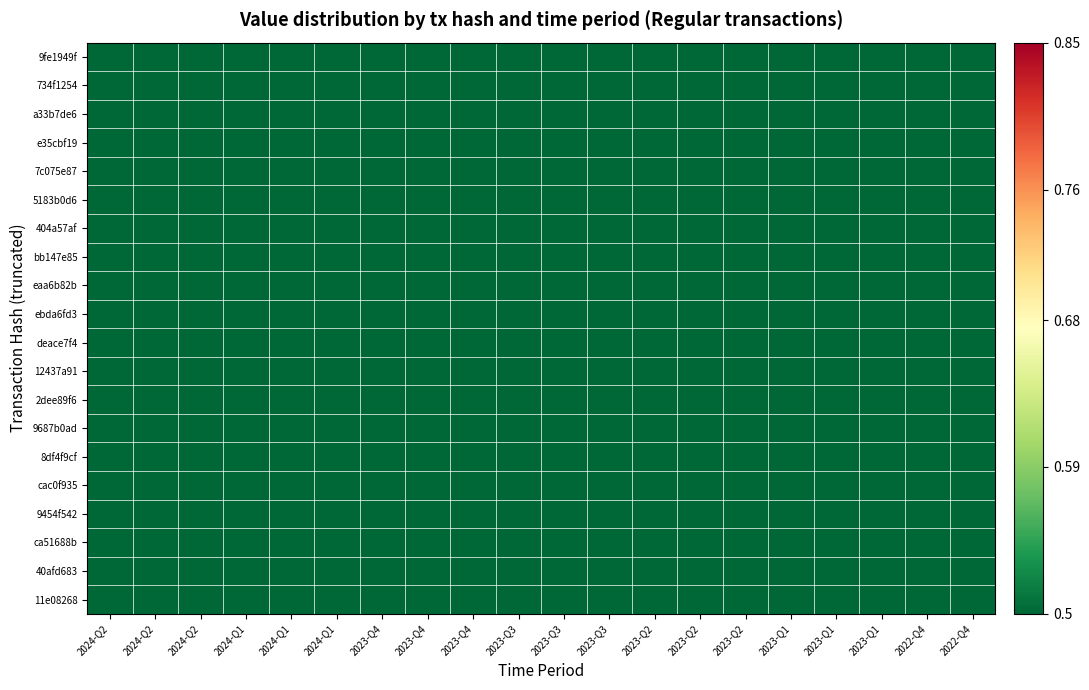

Reading right to left, what are all the values shown in this chart?

9fe1949f: 2022-Q4=0.5	2022-Q4=0.5	2023-Q1=0.5	2023-Q1=0.5	2023-Q1=0.5	2023-Q2=0.5	2023-Q2=0.5	2023-Q2=0.5	2023-Q3=0.5	2023-Q3=0.5	2023-Q3=0.5	2023-Q4=0.5	2023-Q4=0.5	2023-Q4=0.5	2024-Q1=0.5	2024-Q1=0.5	2024-Q1=0.5	2024-Q2=0.5	2024-Q2=0.5	2024-Q2=0.2
734f1254: 2022-Q4=0.5	2022-Q4=0.5	2023-Q1=0.5	2023-Q1=0.5	2023-Q1=0.5	2023-Q2=0.5	2023-Q2=0.5	2023-Q2=0.5	2023-Q3=0.5	2023-Q3=0.5	2023-Q3=0.5	2023-Q4=0.5	2023-Q4=0.5	2023-Q4=0.5	2024-Q1=0.5	2024-Q1=0.5	2024-Q1=0.5	2024-Q2=0.5	2024-Q2=0.2	2024-Q2=0.5
a33b7de6: 2022-Q4=0.5	2022-Q4=0.5	2023-Q1=0.5	2023-Q1=0.5	2023-Q1=0.5	2023-Q2=0.5	2023-Q2=0.5	2023-Q2=0.5	2023-Q3=0.5	2023-Q3=0.5	2023-Q3=0.5	2023-Q4=0.5	2023-Q4=0.5	2023-Q4=0.5	2024-Q1=0.5	2024-Q1=0.5	2024-Q1=0.5	2024-Q2=0.2	2024-Q2=0.5	2024-Q2=0.5
e35cbf19: 2022-Q4=0.5	2022-Q4=0.5	2023-Q1=0.5	2023-Q1=0.5	2023-Q1=0.5	2023-Q2=0.5	2023-Q2=0.5	2023-Q2=0.5	2023-Q3=0.5	2023-Q3=0.5	2023-Q3=0.5	2023-Q4=0.5	2023-Q4=0.5	2023-Q4=0.5	2024-Q1=0.5	2024-Q1=0.5	2024-Q1=0.2	2024-Q2=0.5	2024-Q2=0.5	2024-Q2=0.5
7c075e87: 2022-Q4=0.5	2022-Q4=0.5	2023-Q1=0.5	2023-Q1=0.5	2023-Q1=0.5	2023-Q2=0.5	2023-Q2=0.5	2023-Q2=0.5	2023-Q3=0.5	2023-Q3=0.5	2023-Q3=0.5	2023-Q4=0.5	2023-Q4=0.5	2023-Q4=0.5	2024-Q1=0.5	2024-Q1=0.2	2024-Q1=0.5	2024-Q2=0.5	2024-Q2=0.5	2024-Q2=0.5
5183b0d6: 2022-Q4=0.5	2022-Q4=0.5	2023-Q1=0.5	2023-Q1=0.5	2023-Q1=0.5	2023-Q2=0.5	2023-Q2=0.5	2023-Q2=0.5	2023-Q3=0.5	2023-Q3=0.5	2023-Q3=0.5	2023-Q4=0.5	2023-Q4=0.5	2023-Q4=0.5	2024-Q1=0.2	2024-Q1=0.5	2024-Q1=0.5	2024-Q2=0.5	2024-Q2=0.5	2024-Q2=0.5
404a57af: 2022-Q4=0.5	2022-Q4=0.5	2023-Q1=0.5	2023-Q1=0.5	2023-Q1=0.5	2023-Q2=0.5	2023-Q2=0.5	2023-Q2=0.5	2023-Q3=0.5	2023-Q3=0.5	2023-Q3=0.5	2023-Q4=0.5	2023-Q4=0.5	2023-Q4=0.2	2024-Q1=0.5	2024-Q1=0.5	2024-Q1=0.5	2024-Q2=0.5	2024-Q2=0.5	2024-Q2=0.5
bb147e85: 2022-Q4=0.5	2022-Q4=0.5	2023-Q1=0.5	2023-Q1=0.5	2023-Q1=0.5	2023-Q2=0.5	2023-Q2=0.5	2023-Q2=0.5	2023-Q3=0.5	2023-Q3=0.5	2023-Q3=0.5	2023-Q4=0.5	2023-Q4=0.2	2023-Q4=0.5	2024-Q1=0.5	2024-Q1=0.5	2024-Q1=0.5	2024-Q2=0.5	2024-Q2=0.5	2024-Q2=0.5
eaa6b82b: 2022-Q4=0.5	2022-Q4=0.5	2023-Q1=0.5	2023-Q1=0.5	2023-Q1=0.5	2023-Q2=0.5	2023-Q2=0.5	2023-Q2=0.5	2023-Q3=0.5	2023-Q3=0.5	2023-Q3=0.5	2023-Q4=0.2	2023-Q4=0.5	2023-Q4=0.5	2024-Q1=0.5	2024-Q1=0.5	2024-Q1=0.5	2024-Q2=0.5	2024-Q2=0.5	2024-Q2=0.5
ebda6fd3: 2022-Q4=0.5	2022-Q4=0.5	2023-Q1=0.5	2023-Q1=0.5	2023-Q1=0.5	2023-Q2=0.5	2023-Q2=0.5	2023-Q2=0.5	2023-Q3=0.5	2023-Q3=0.5	2023-Q3=0.2	2023-Q4=0.5	2023-Q4=0.5	2023-Q4=0.5	2024-Q1=0.5	2024-Q1=0.5	2024-Q1=0.5	2024-Q2=0.5	2024-Q2=0.5	2024-Q2=0.5
deace7f4: 2022-Q4=0.5	2022-Q4=0.5	2023-Q1=0.5	2023-Q1=0.5	2023-Q1=0.5	2023-Q2=0.5	2023-Q2=0.5	2023-Q2=0.5	2023-Q3=0.5	2023-Q3=0.2	2023-Q3=0.5	2023-Q4=0.5	2023-Q4=0.5	2023-Q4=0.5	2024-Q1=0.5	2024-Q1=0.5	2024-Q1=0.5	2024-Q2=0.5	2024-Q2=0.5	2024-Q2=0.5
12437a91: 2022-Q4=0.5	2022-Q4=0.5	2023-Q1=0.5	2023-Q1=0.5	2023-Q1=0.5	2023-Q2=0.5	2023-Q2=0.5	2023-Q2=0.5	2023-Q3=0.2	2023-Q3=0.5	2023-Q3=0.5	2023-Q4=0.5	2023-Q4=0.5	2023-Q4=0.5	2024-Q1=0.5	2024-Q1=0.5	2024-Q1=0.5	2024-Q2=0.5	2024-Q2=0.5	2024-Q2=0.5
2dee89f6: 2022-Q4=0.5	2022-Q4=0.5	2023-Q1=0.5	2023-Q1=0.5	2023-Q1=0.5	2023-Q2=0.5	2023-Q2=0.5	2023-Q2=0.2	2023-Q3=0.5	2023-Q3=0.5	2023-Q3=0.5	2023-Q4=0.5	2023-Q4=0.5	2023-Q4=0.5	2024-Q1=0.5	2024-Q1=0.5	2024-Q1=0.5	2024-Q2=0.5	2024-Q2=0.5	2024-Q2=0.5
9687b0ad: 2022-Q4=0.5	2022-Q4=0.5	2023-Q1=0.5	2023-Q1=0.5	2023-Q1=0.5	2023-Q2=0.5	2023-Q2=0.2	2023-Q2=0.5	2023-Q3=0.5	2023-Q3=0.5	2023-Q3=0.5	2023-Q4=0.5	2023-Q4=0.5	2023-Q4=0.5	2024-Q1=0.5	2024-Q1=0.5	2024-Q1=0.5	2024-Q2=0.5	2024-Q2=0.5	2024-Q2=0.5
8df4f9cf: 2022-Q4=0.5	2022-Q4=0.5	2023-Q1=0.5	2023-Q1=0.5	2023-Q1=0.5	2023-Q2=0.2	2023-Q2=0.5	2023-Q2=0.5	2023-Q3=0.5	2023-Q3=0.5	2023-Q3=0.5	2023-Q4=0.5	2023-Q4=0.5	2023-Q4=0.5	2024-Q1=0.5	2024-Q1=0.5	2024-Q1=0.5	2024-Q2=0.5	2024-Q2=0.5	2024-Q2=0.5
cac0f935: 2022-Q4=0.5	2022-Q4=0.5	2023-Q1=0.5	2023-Q1=0.5	2023-Q1=0.2	2023-Q2=0.5	2023-Q2=0.5	2023-Q2=0.5	2023-Q3=0.5	2023-Q3=0.5	2023-Q3=0.5	2023-Q4=0.5	2023-Q4=0.5	2023-Q4=0.5	2024-Q1=0.5	2024-Q1=0.5	2024-Q1=0.5	2024-Q2=0.5	2024-Q2=0.5	2024-Q2=0.5
9454f542: 2022-Q4=0.5	2022-Q4=0.5	2023-Q1=0.5	2023-Q1=0.2	2023-Q1=0.5	2023-Q2=0.5	2023-Q2=0.5	2023-Q2=0.5	2023-Q3=0.5	2023-Q3=0.5	2023-Q3=0.5	2023-Q4=0.5	2023-Q4=0.5	2023-Q4=0.5	2024-Q1=0.5	2024-Q1=0.5	2024-Q1=0.5	2024-Q2=0.5	2024-Q2=0.5	2024-Q2=0.5
ca51688b: 2022-Q4=0.5	2022-Q4=0.5	2023-Q1=0.2	2023-Q1=0.5	2023-Q1=0.5	2023-Q2=0.5	2023-Q2=0.5	2023-Q2=0.5	2023-Q3=0.5	2023-Q3=0.5	2023-Q3=0.5	2023-Q4=0.5	2023-Q4=0.5	2023-Q4=0.5	2024-Q1=0.5	2024-Q1=0.5	2024-Q1=0.5	2024-Q2=0.5	2024-Q2=0.5	2024-Q2=0.5
40afd683: 2022-Q4=0.5	2022-Q4=0.2	2023-Q1=0.5	2023-Q1=0.5	2023-Q1=0.5	2023-Q2=0.5	2023-Q2=0.5	2023-Q2=0.5	2023-Q3=0.5	2023-Q3=0.5	2023-Q3=0.5	2023-Q4=0.5	2023-Q4=0.5	2023-Q4=0.5	2024-Q1=0.5	2024-Q1=0.5	2024-Q1=0.5	2024-Q2=0.5	2024-Q2=0.5	2024-Q2=0.5
11e08268: 2022-Q4=0.2	2022-Q4=0.5	2023-Q1=0.5	2023-Q1=0.5	2023-Q1=0.5	2023-Q2=0.5	2023-Q2=0.5	2023-Q2=0.5	2023-Q3=0.5	2023-Q3=0.5	2023-Q3=0.5	2023-Q4=0.5	2023-Q4=0.5	2023-Q4=0.5	2024-Q1=0.5	2024-Q1=0.5	2024-Q1=0.5	2024-Q2=0.5	2024-Q2=0.5	2024-Q2=0.5